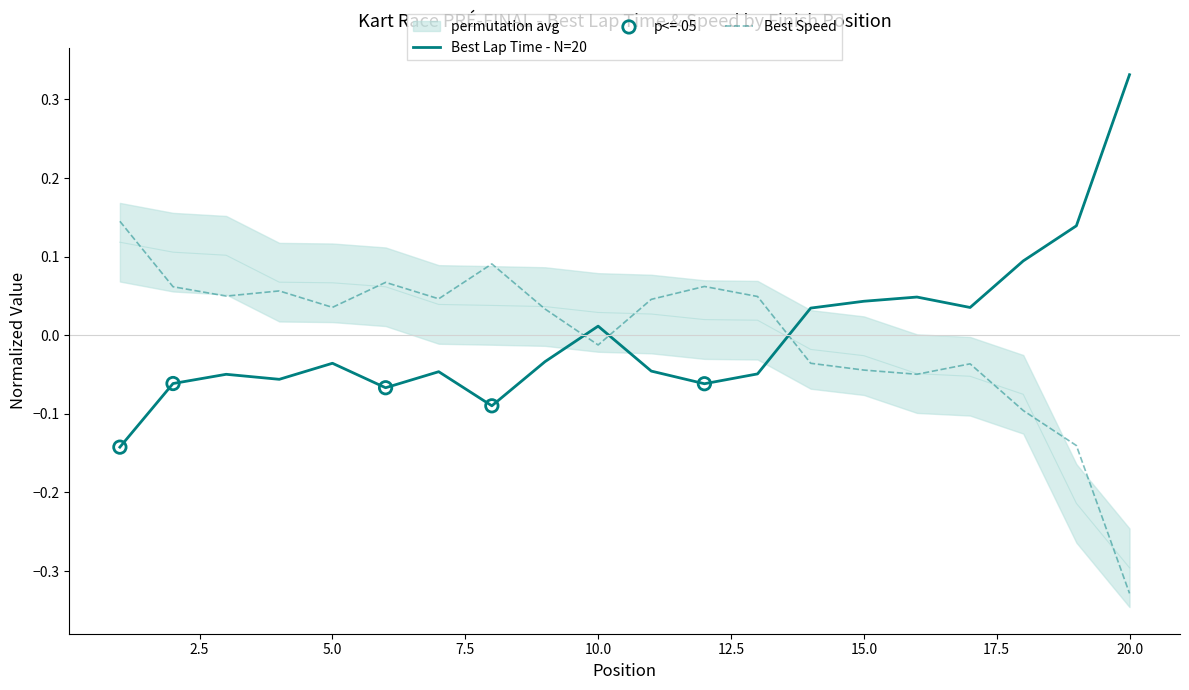

Which series reaches the maximum Y coordinate?

Best Lap time